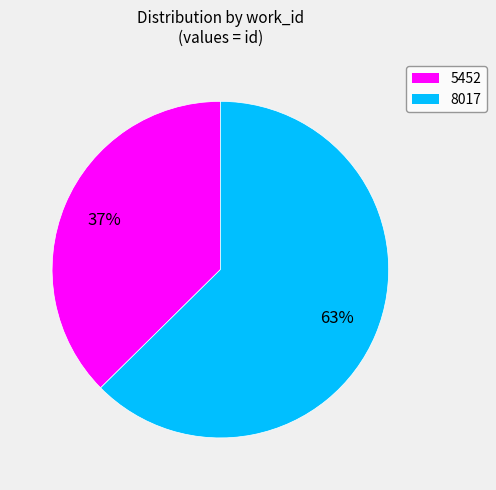

Which slice represents more than half of the pie?

8017